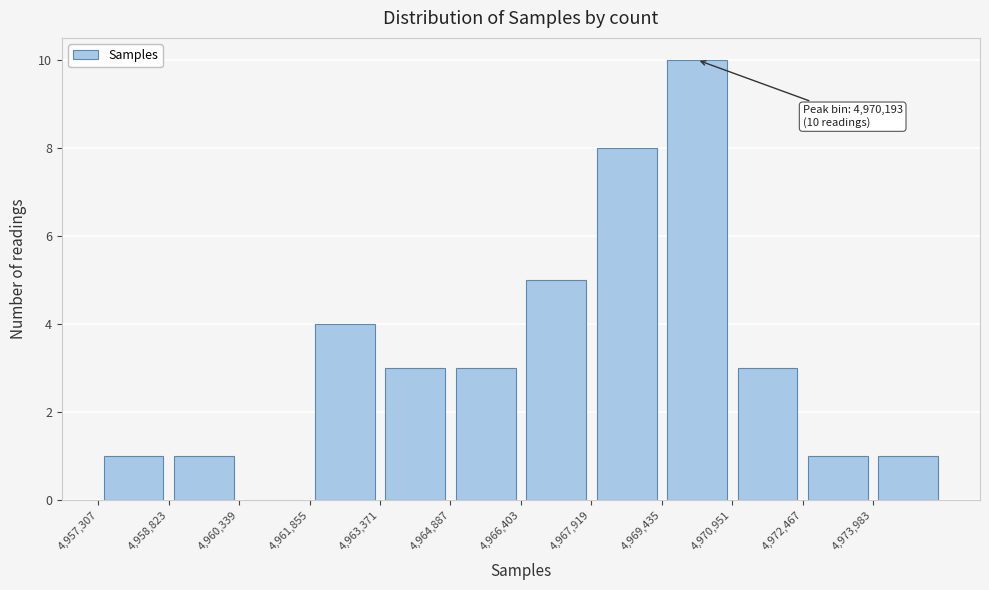

Which range on the x-axis has the tallest bar?

4969400 to 4971000